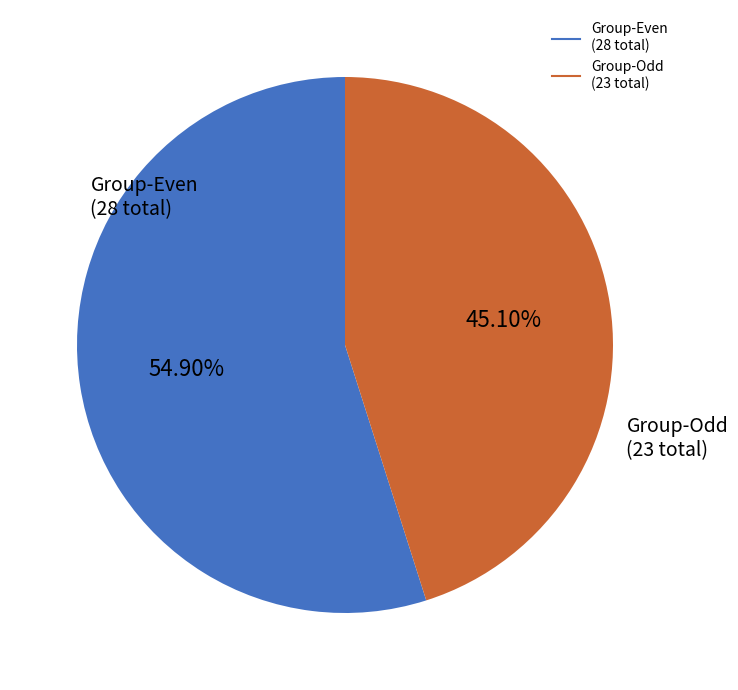

Is there a majority slice in this chart?

Yes